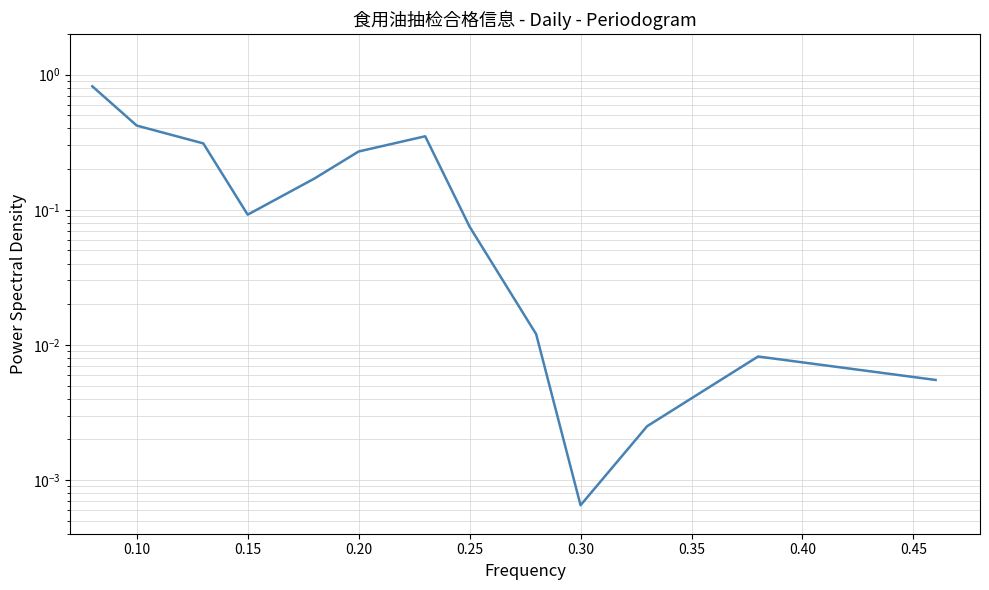

True or false: the data has more than 1 interior local peaks.

True